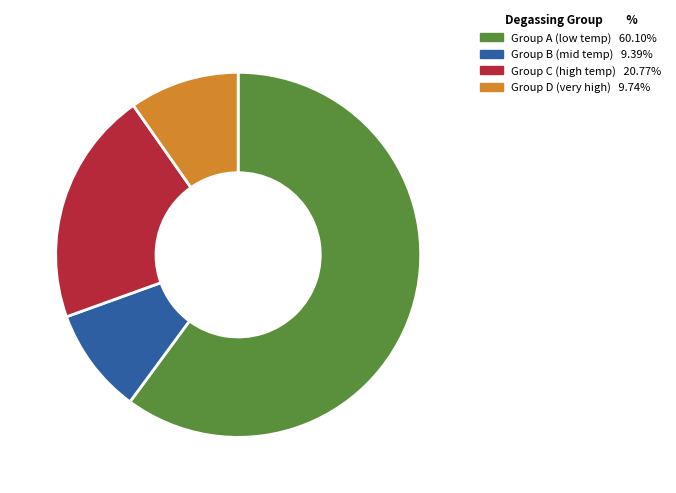

Is there a majority slice in this chart?

Yes